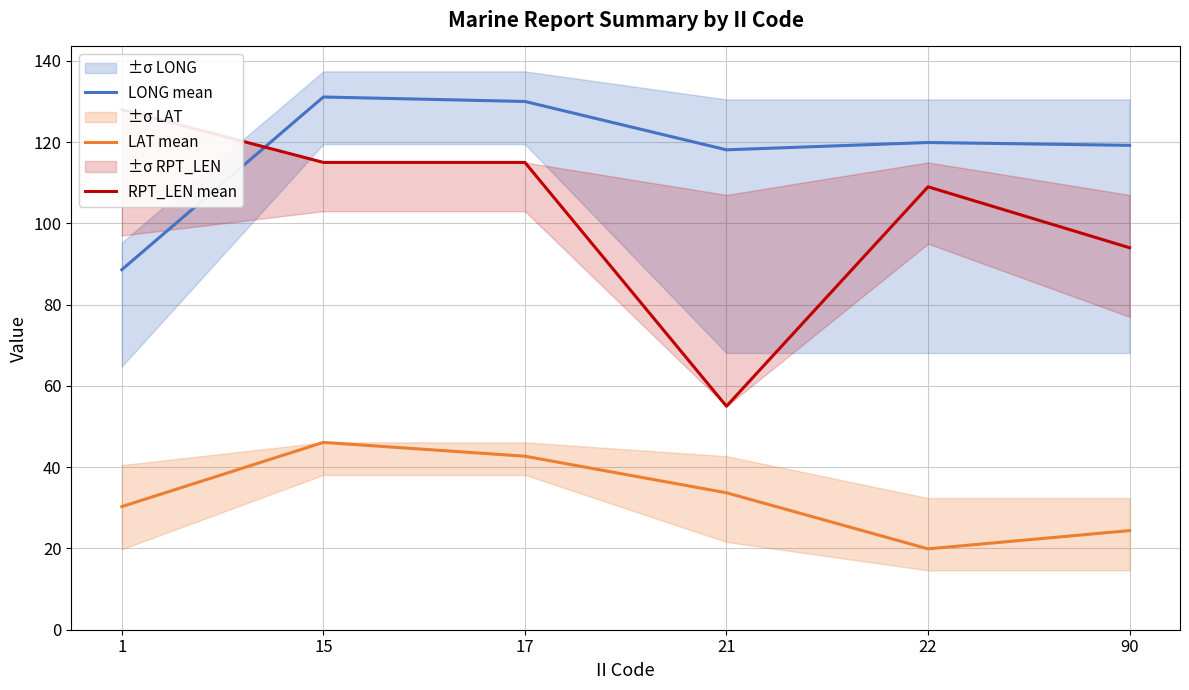

Does the chart display data point markers on the line(s)?

No